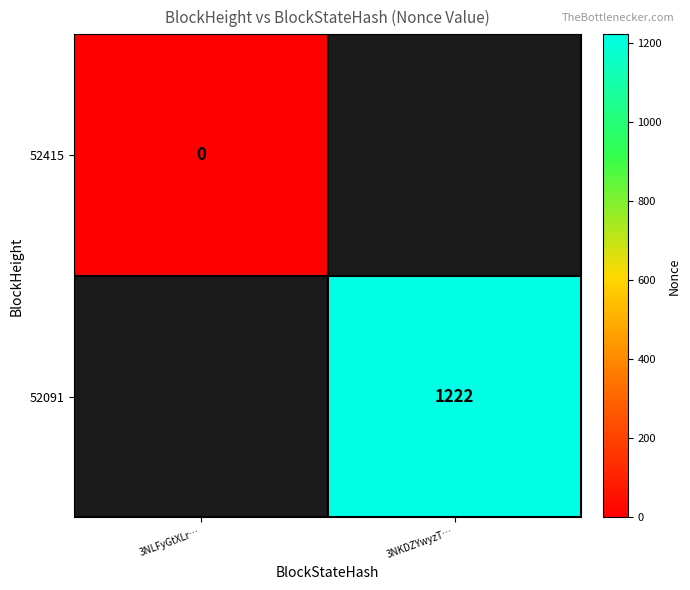

Is it true that 52091 equals 1823 at 3NKDZYwyzT…?

False